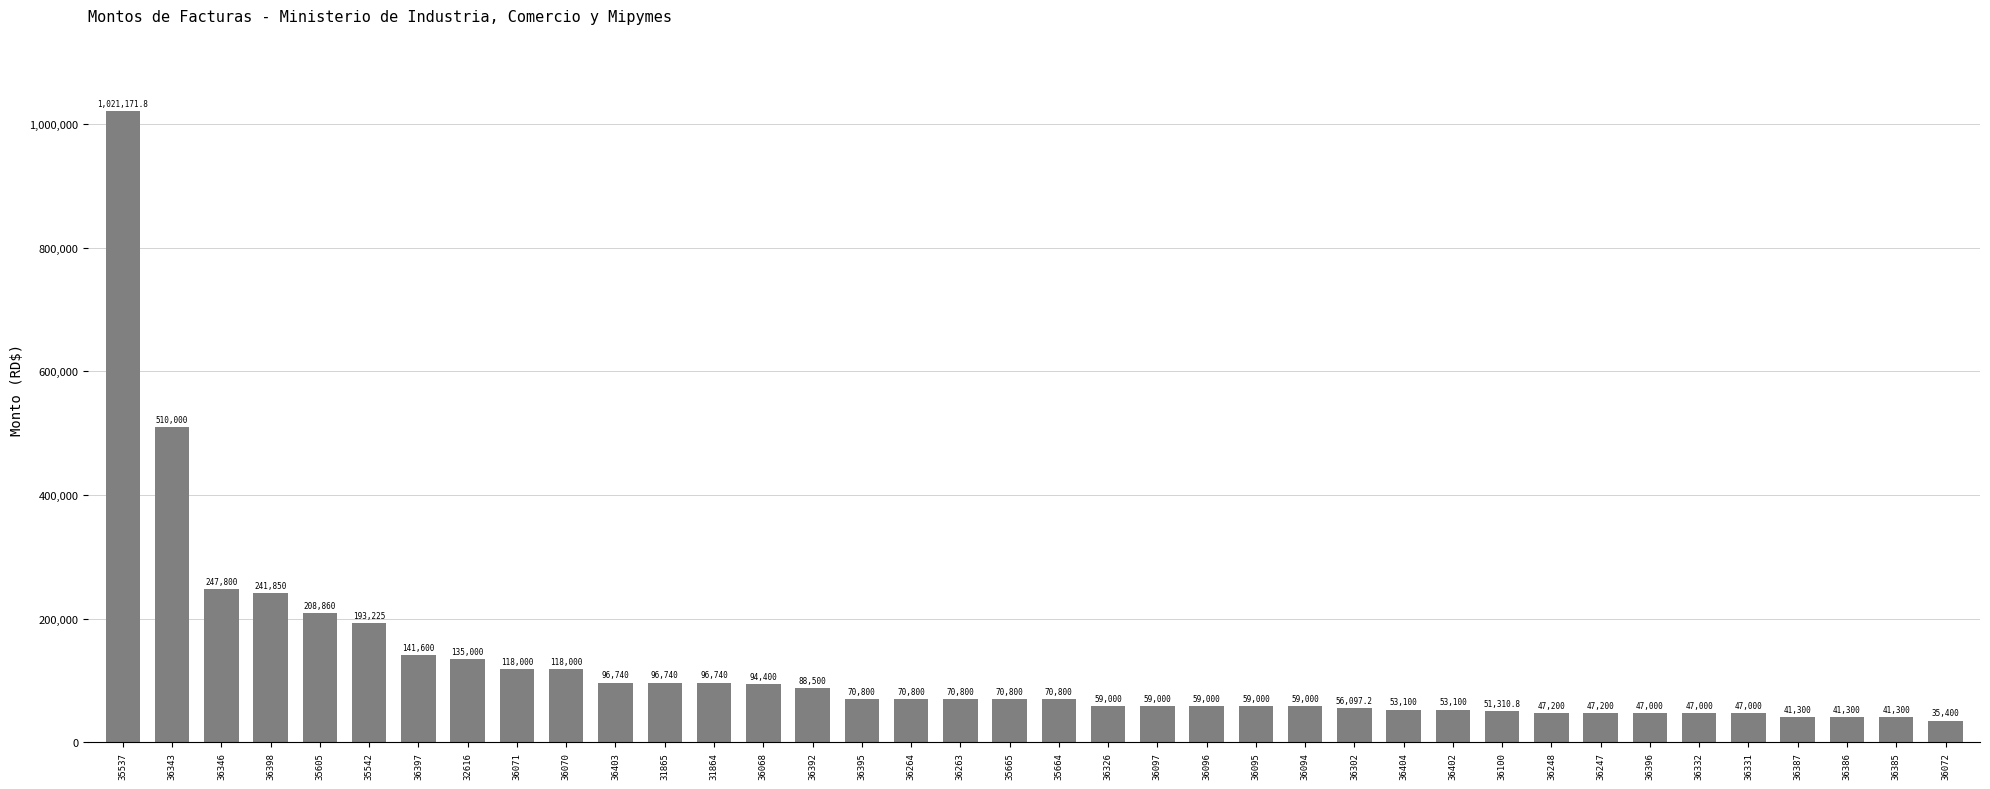

What is the minimum value shown in the chart?

35400.0